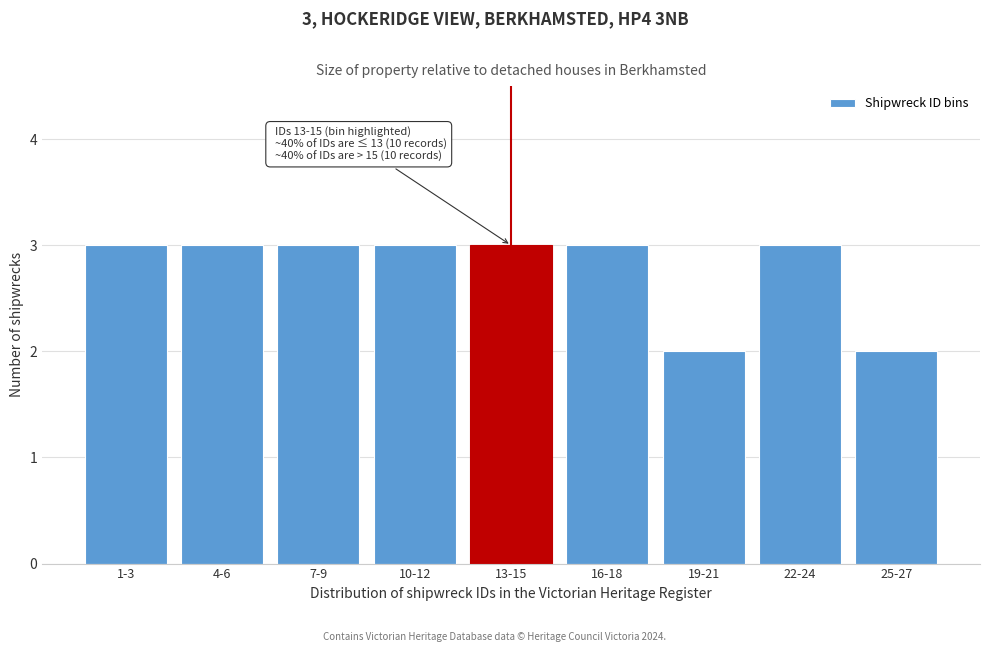

Reading left to right, list all the values displayed in this chart.

1-3=3	4-6=3	7-9=3	10-12=3	13-15=3	16-18=3	19-21=2	22-24=3	25-27=2